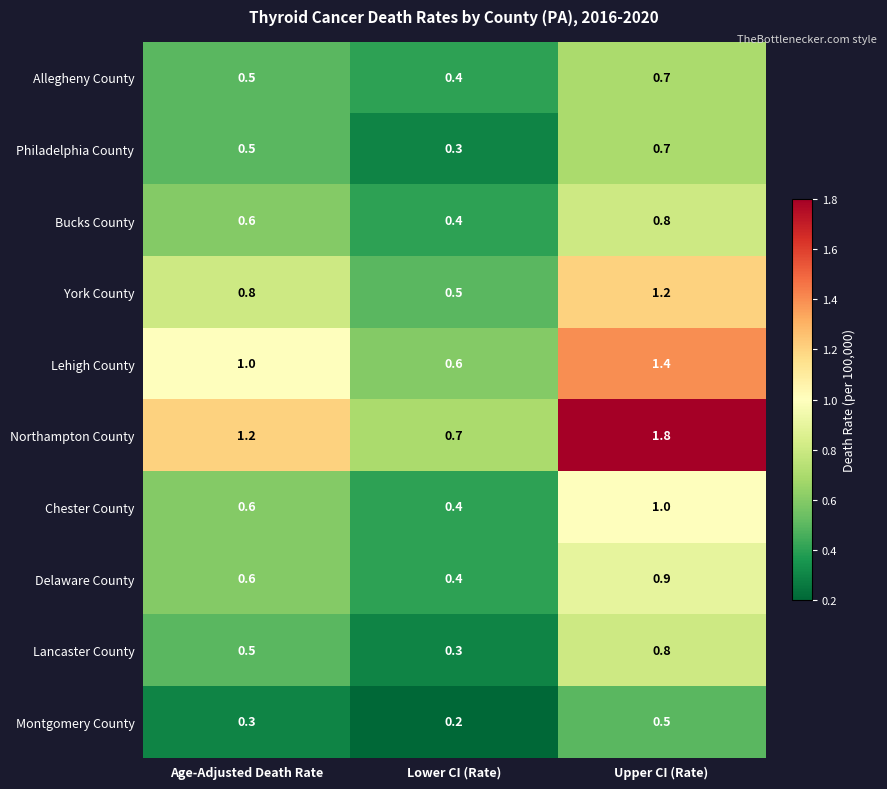

List the labels in order of Allegheny County value, smallest first.

Lower CI (Rate), Age-Adjusted Death Rate, Upper CI (Rate)